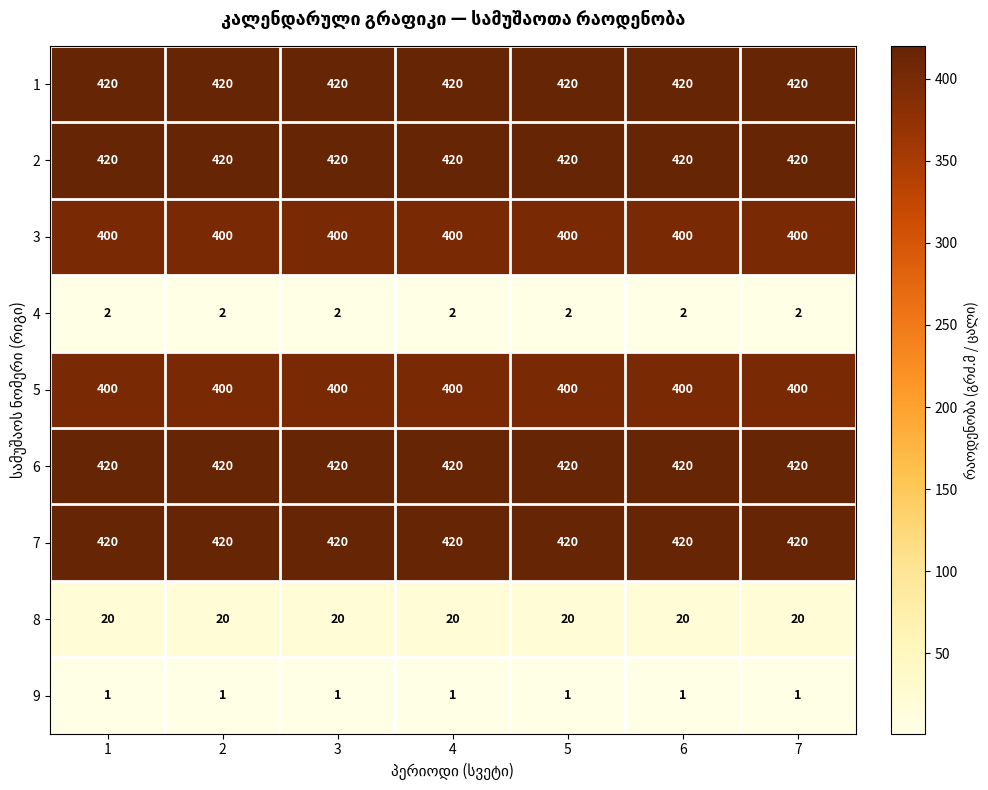

What is the greatest value displayed?

420